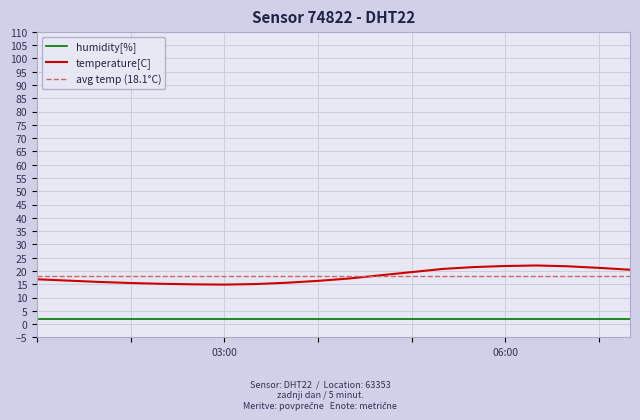

Does the chart have visible grid lines?

Yes